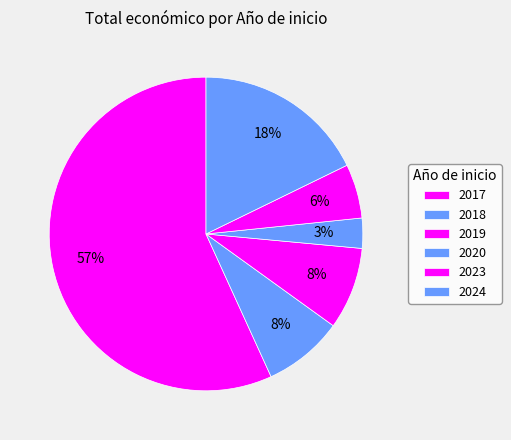

Which category accounts for the majority?

2017